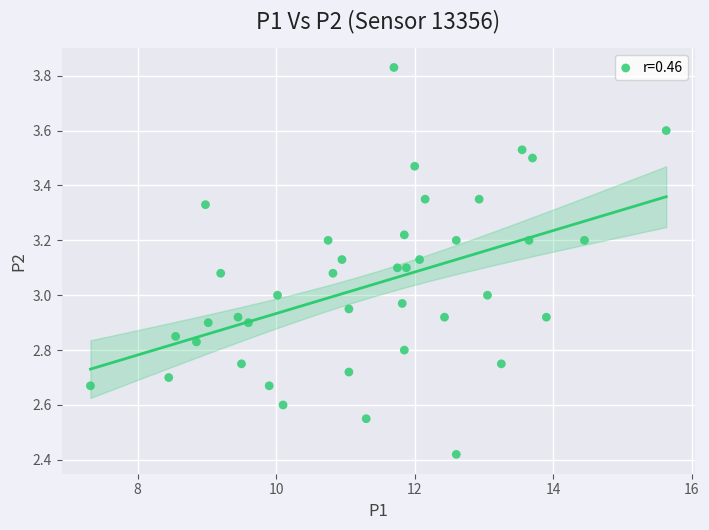

What is the range of X values (max minus min)?

8.3